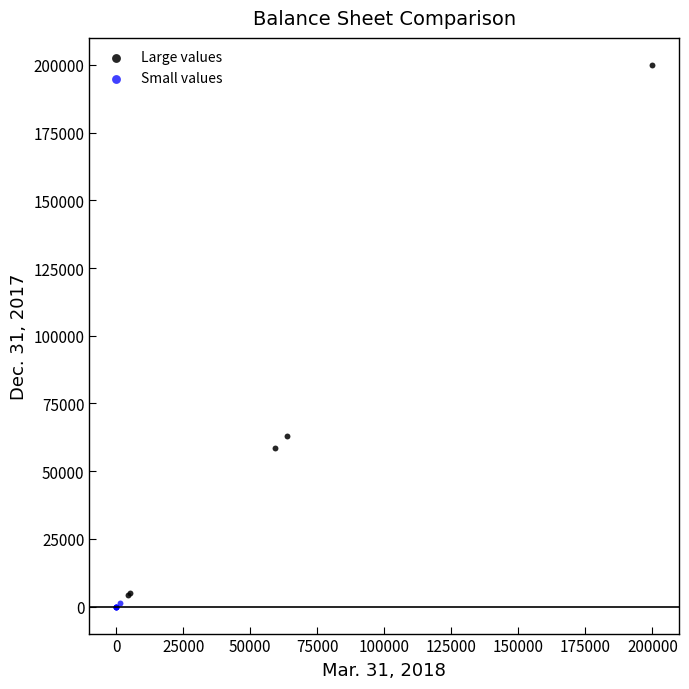

Which series contains the lowest Y value?

Small values